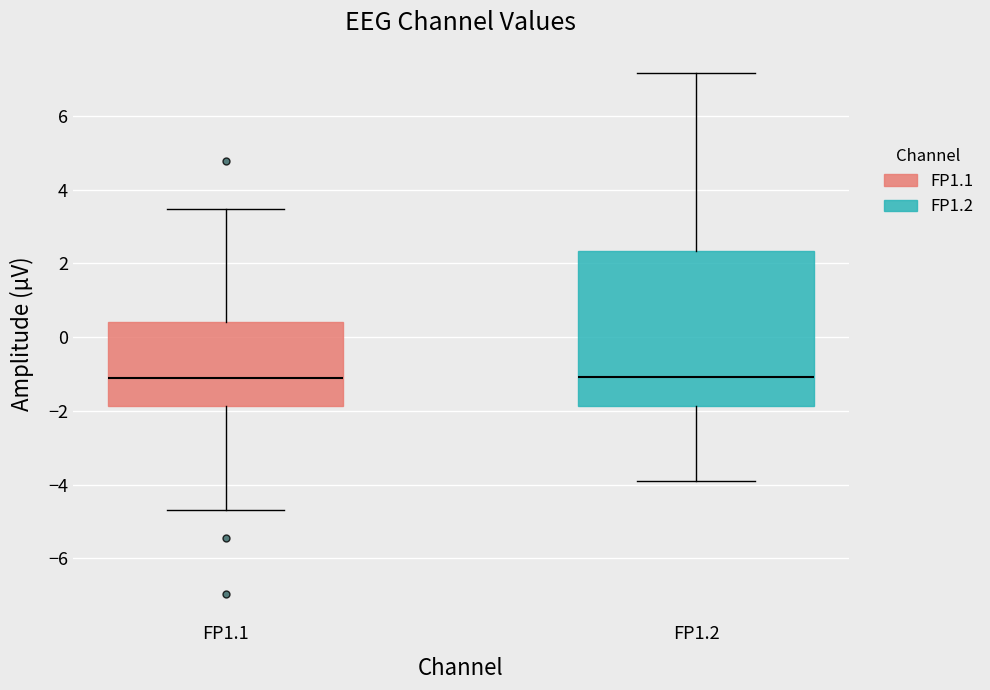

Reading left to right, transcribe this box plot: for each box, give where its median line is, the range the box spans, and where its two whiskers end, as read against the y-axis. The values are not printed on the chart, so give them approximately, as read against the axis.

FP1.1: median -1.2, box -1.8 to 0.4, whiskers -4.6 to 3.4
FP1.2: median -1.0, box -1.8 to 2.4, whiskers -4.0 to 7.2